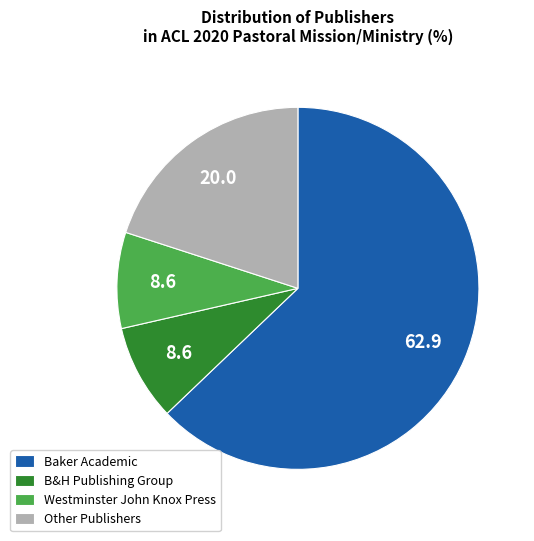

Count the number of slices in the pie.

4